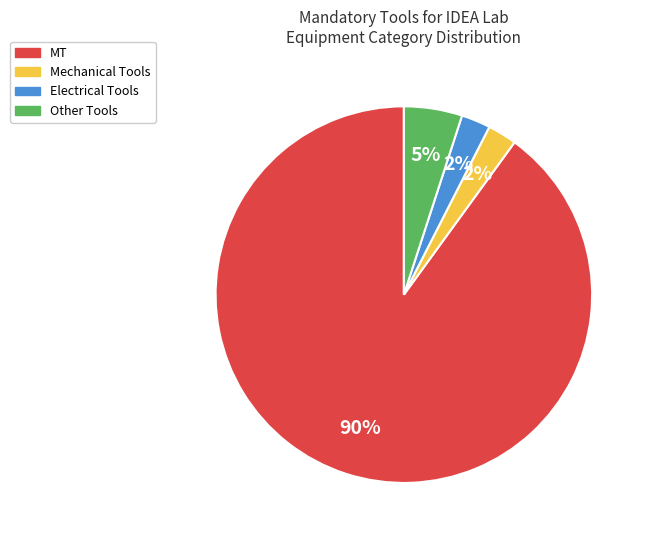

True or false: MT accounts for 81% of the total.

False